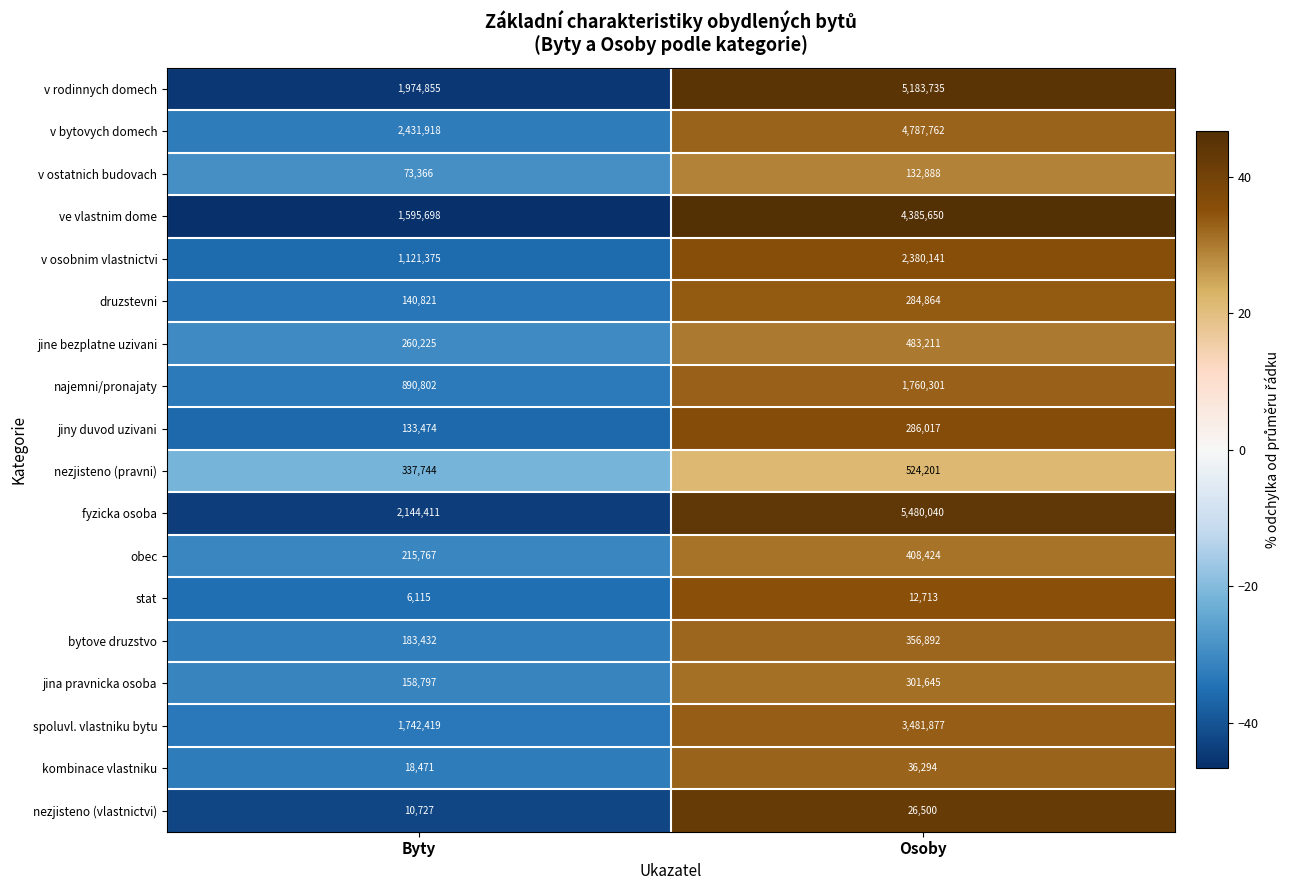

List the series in order of their peak value, lowest first.

stat, nezjisteno (vlastnictvi), kombinace vlastniku, v ostatnich budovach, druzstevni, jiny duvod uzivani, jina pravnicka osoba, bytove druzstvo, obec, jine bezplatne uzivani, nezjisteno (pravni), najemni/pronajaty, v osobnim vlastnictvi, spoluvl. vlastniku bytu, ve vlastnim dome, v bytovych domech, v rodinnych domech, fyzicka osoba